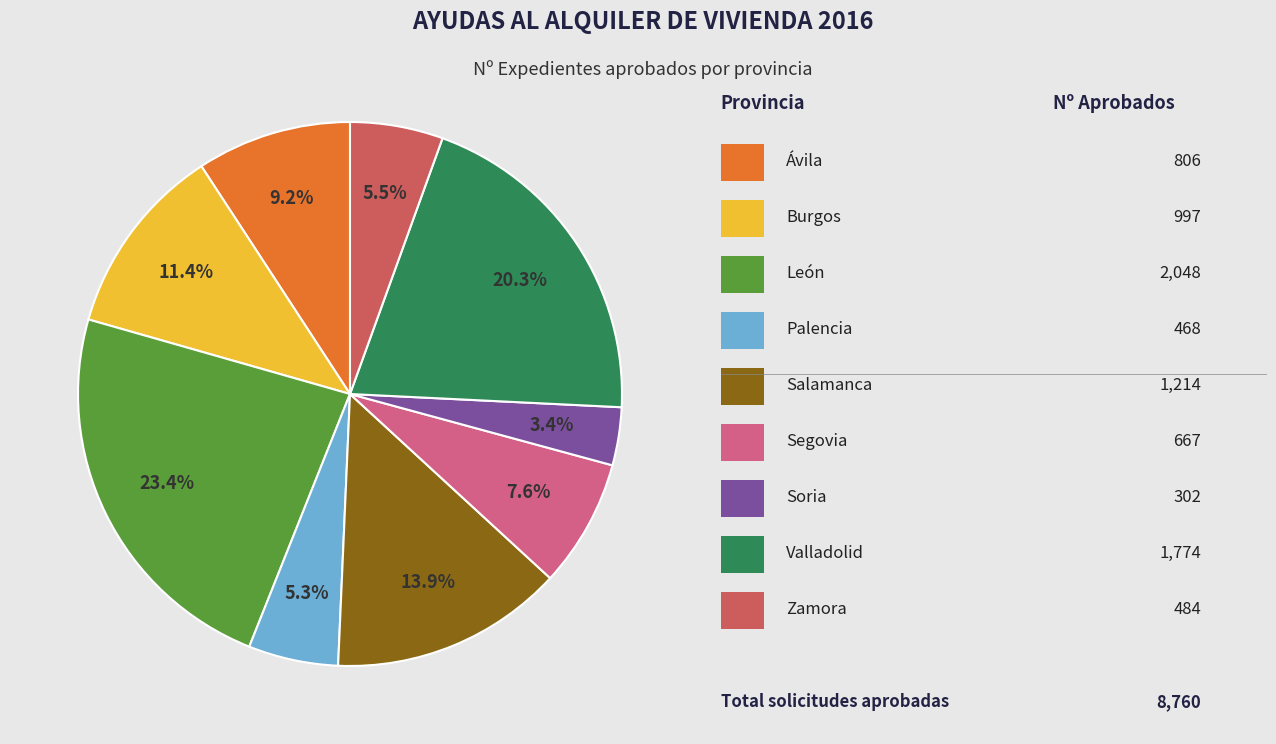

How many segments does this pie chart have?

9